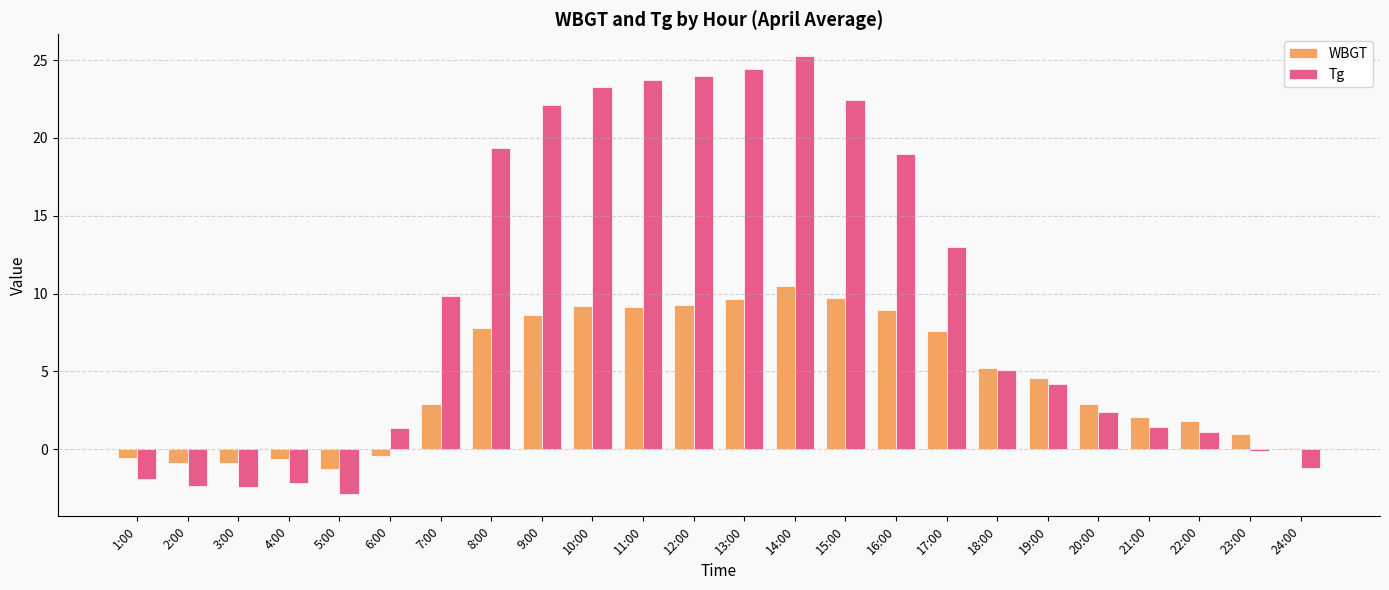

Which series has the largest range (max minus min)?

Tg